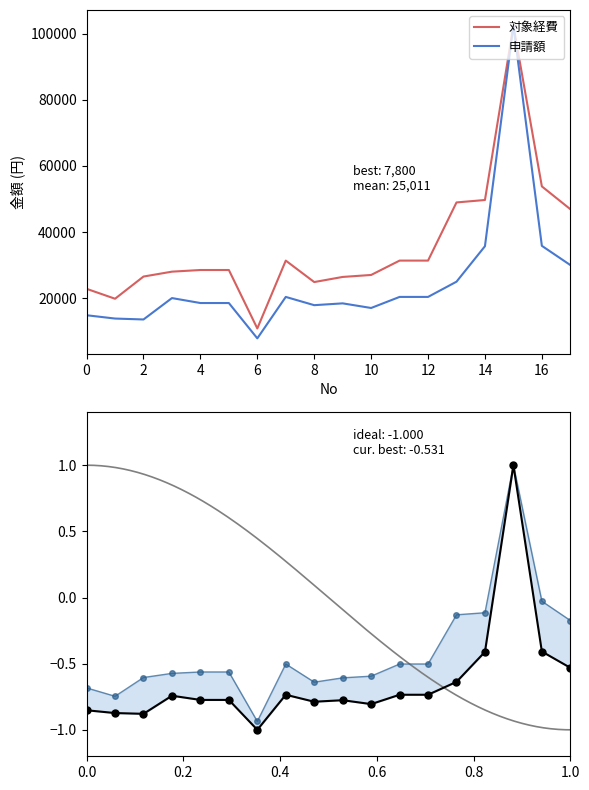

Is the value of 申請額 at 6 greater than the value of 対象経費 at 10?

No